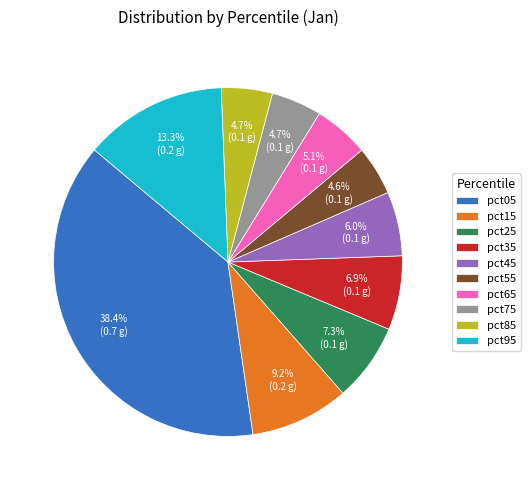

Which has a higher value, pct15 or pct05?

pct05